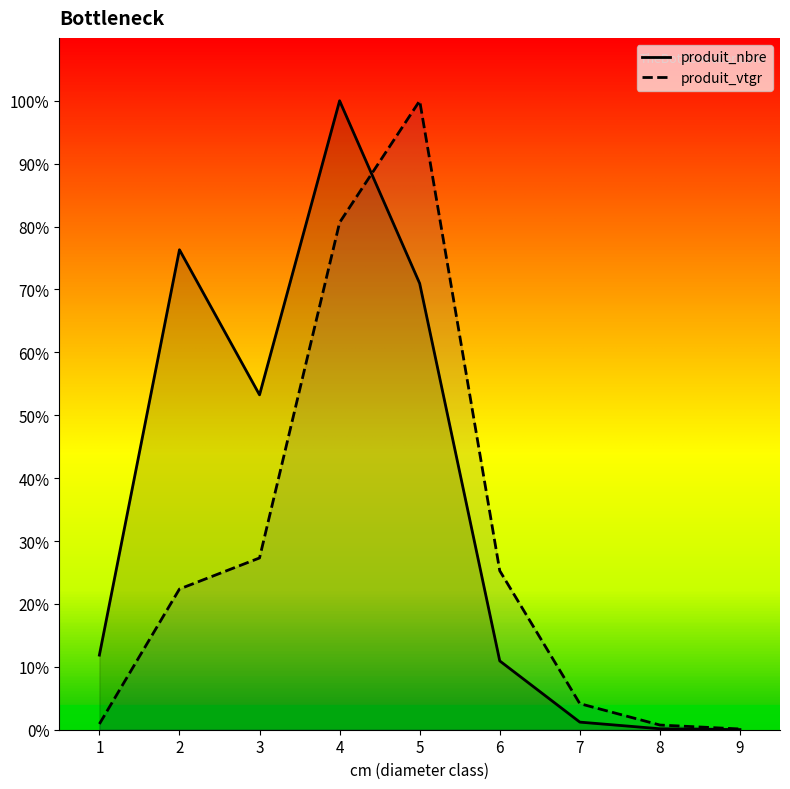

How many data points in produit_nbre are less than 11?

4